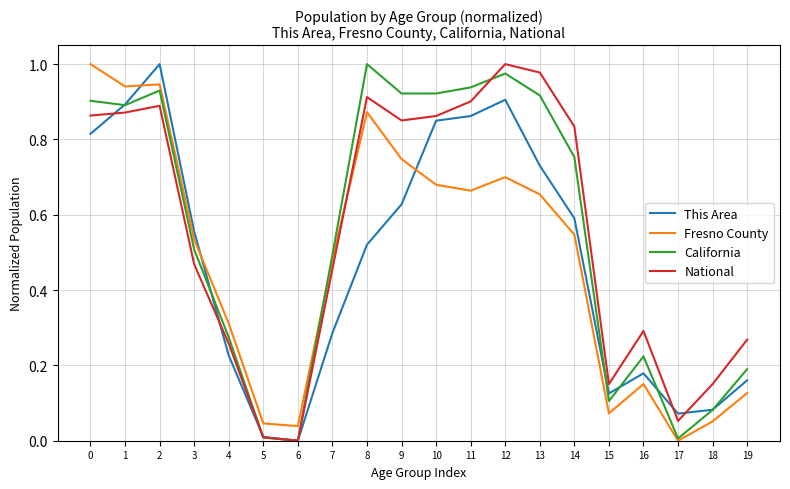

The This Area series shows 0.3 at 3. True or false?

False